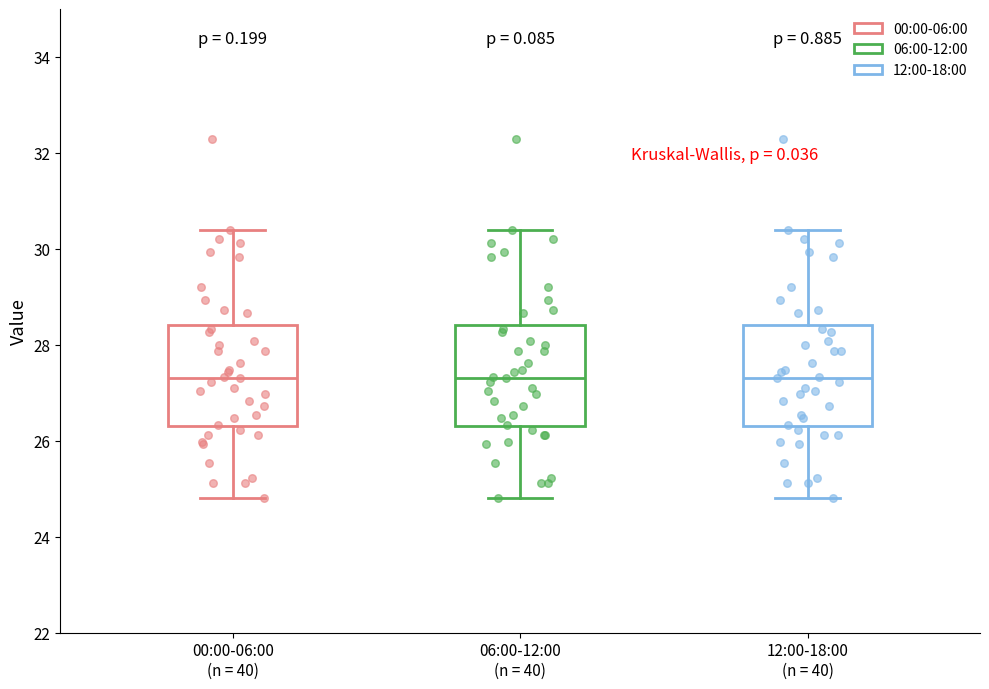

Reading left to right, transcribe this box plot: for each box, give where its median line is, the range the box spans, and where its two whiskers end, as read against the y-axis. The values are not printed on the chart, so give them approximately, as read against the axis.

00:00-06:00 (n = 40): median 27.4, box 26.4 to 28.4, whiskers 24.8 to 30.4
06:00-12:00 (n = 40): median 27.4, box 26.4 to 28.4, whiskers 24.8 to 30.4
12:00-18:00 (n = 40): median 27.4, box 26.4 to 28.4, whiskers 24.8 to 30.4